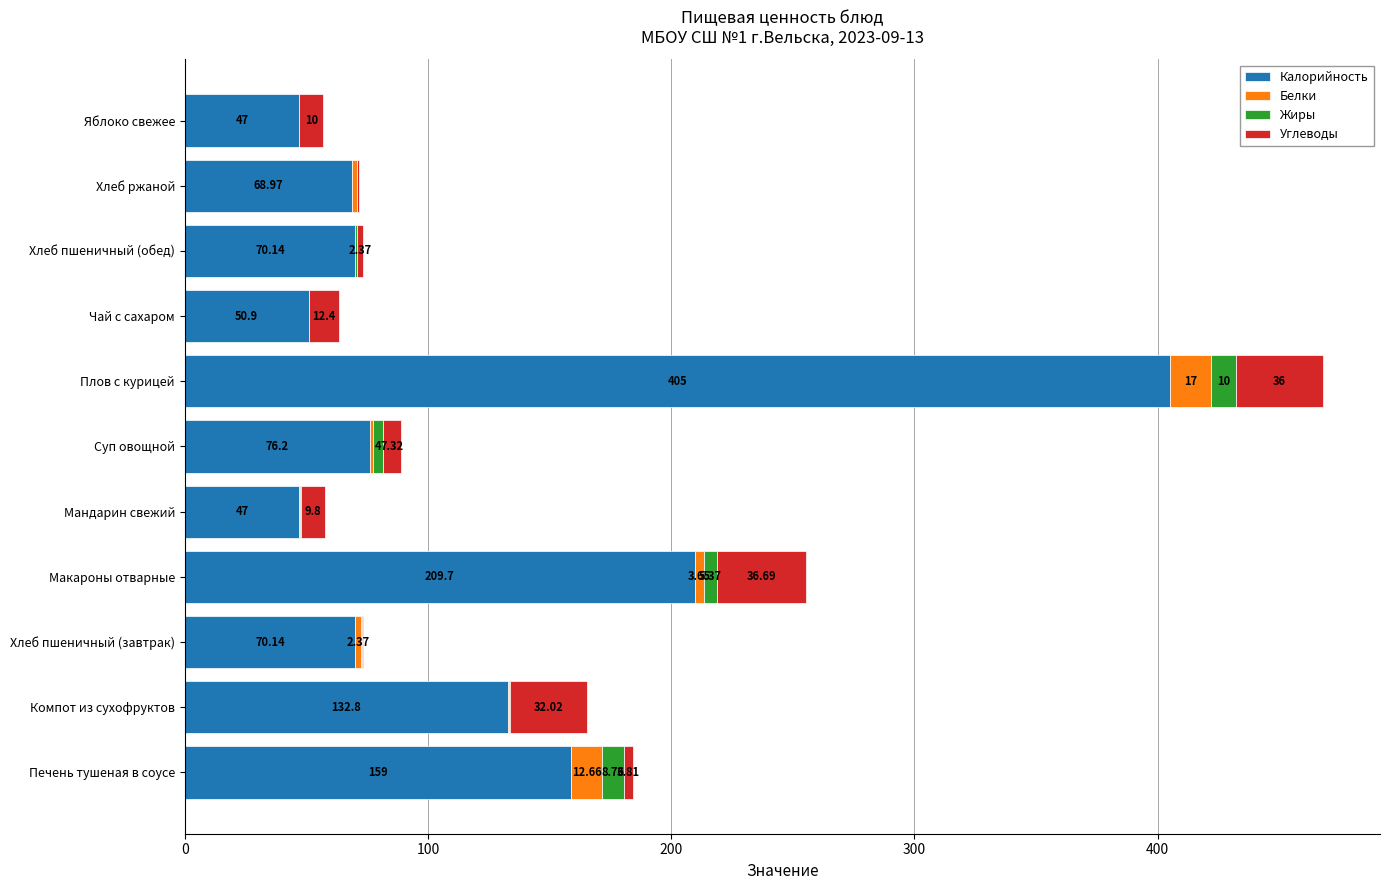

At which category is the sum across all series the highest?

Плов с курицей